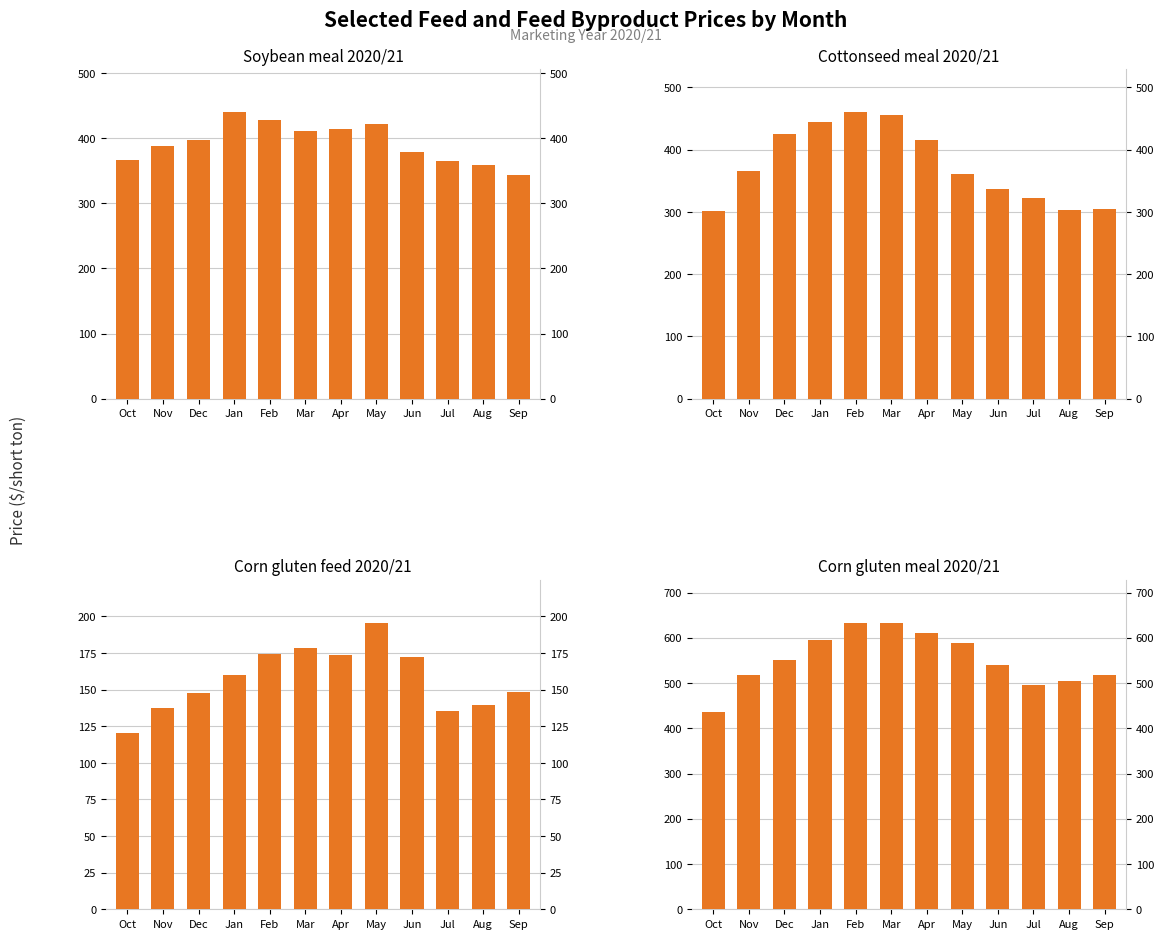

What is the smallest value displayed?

120.6